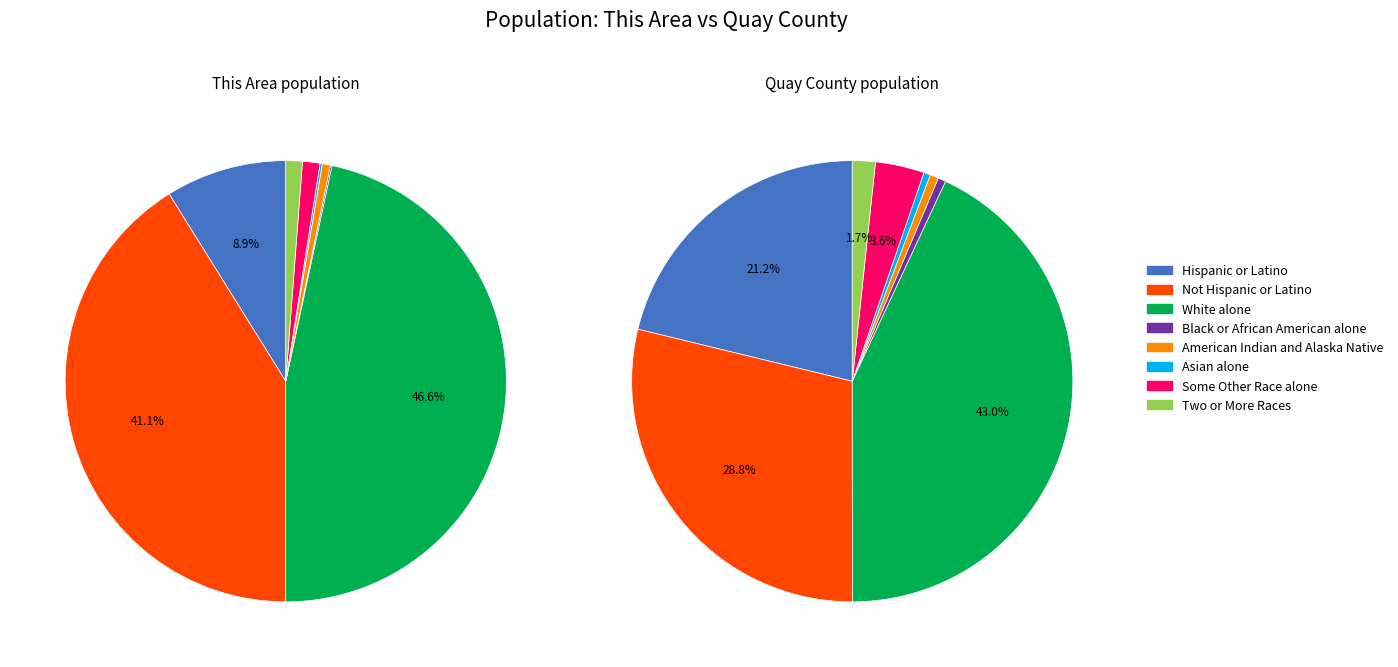

True or false: American Indian and Alaska Native accounts for 11% of the total.

False